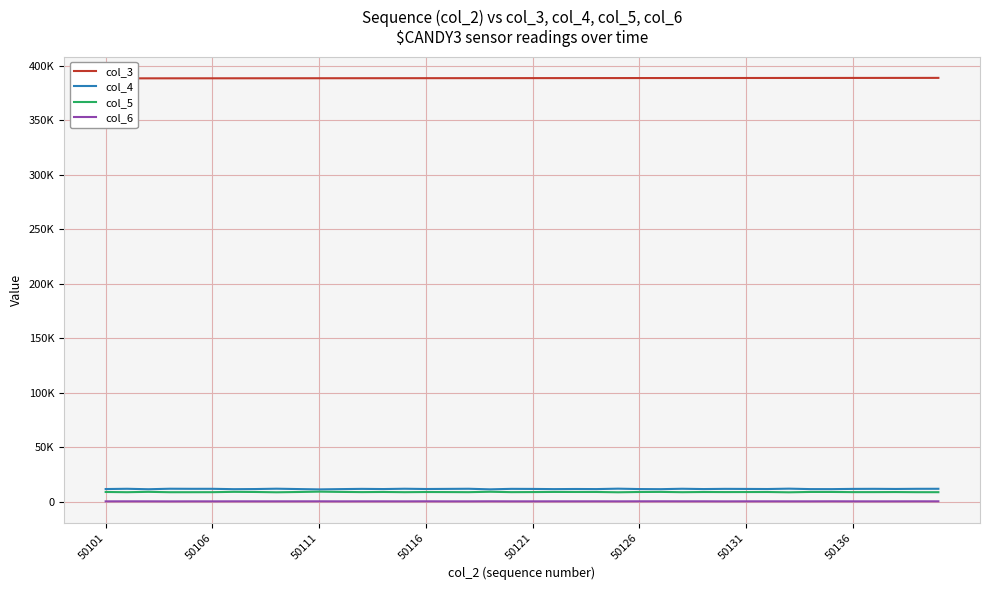

Where does the col_6 series first go above 269?

50106